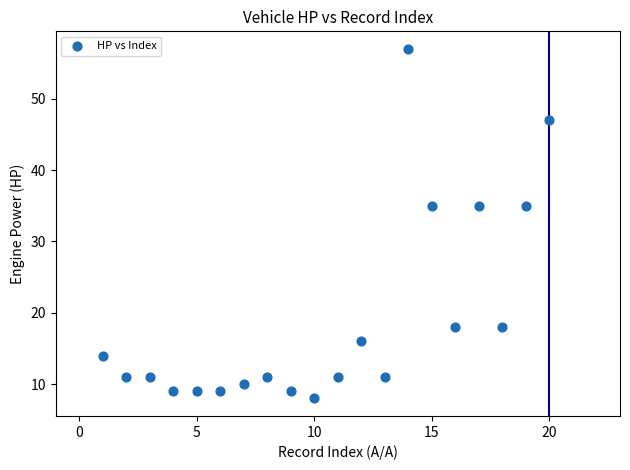

What is the range of X values (max minus min)?

19